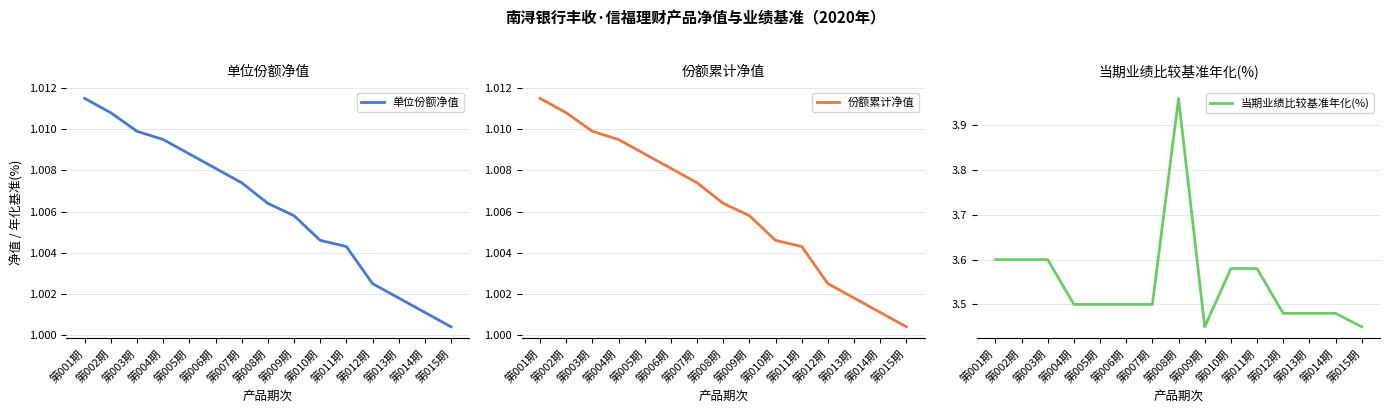

What is the difference between the maximum and minimum values in the 当期业绩比较基准年化(%) series?

0.5